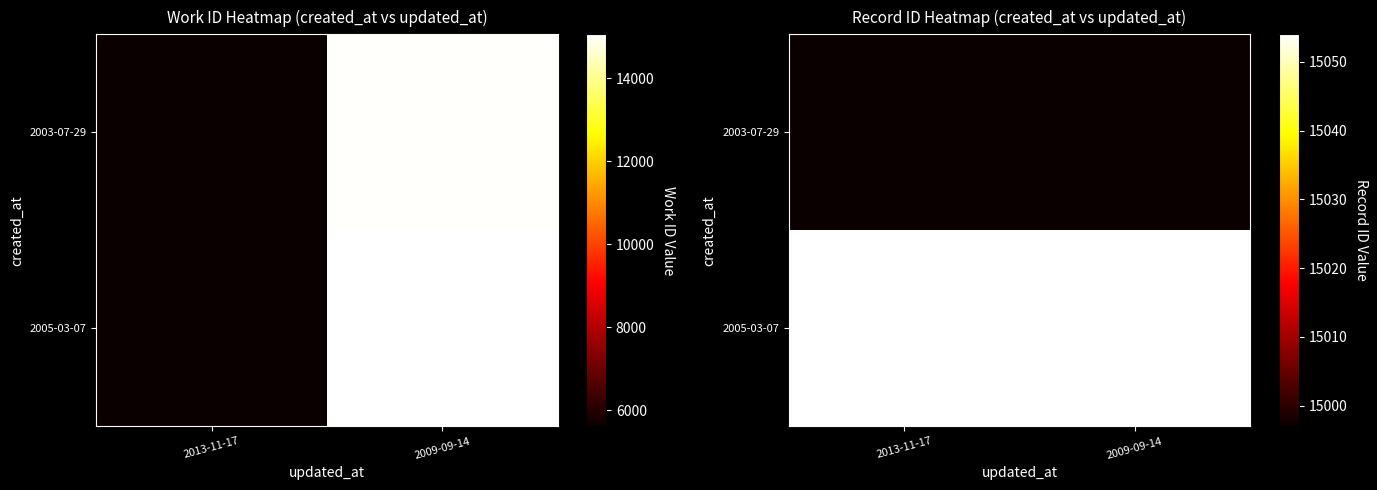

Which category has the highest value across all series?

2013-11-17